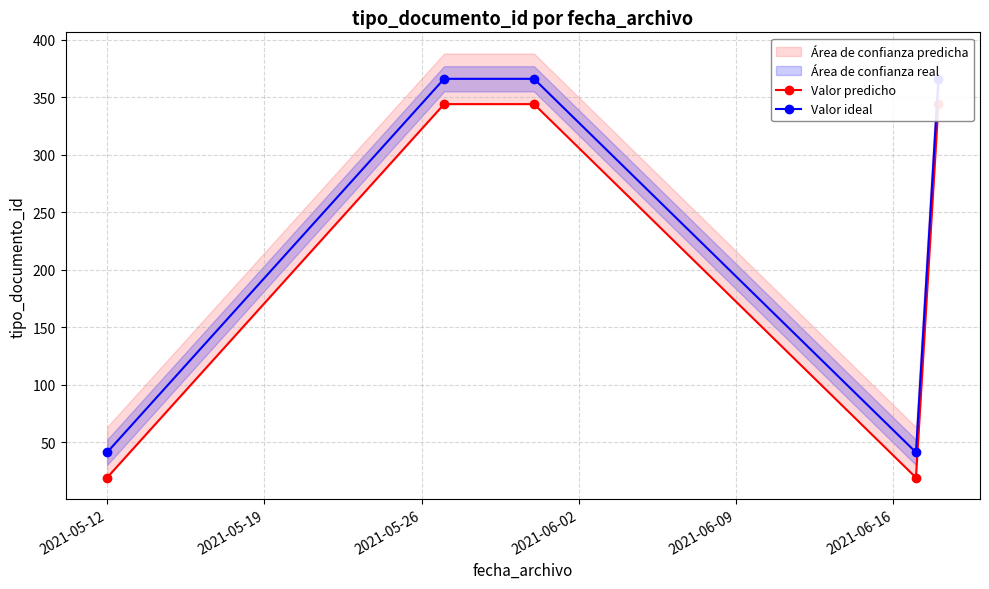

List the series in order of their overall mean, highest first.

Valor ideal, Valor predicho